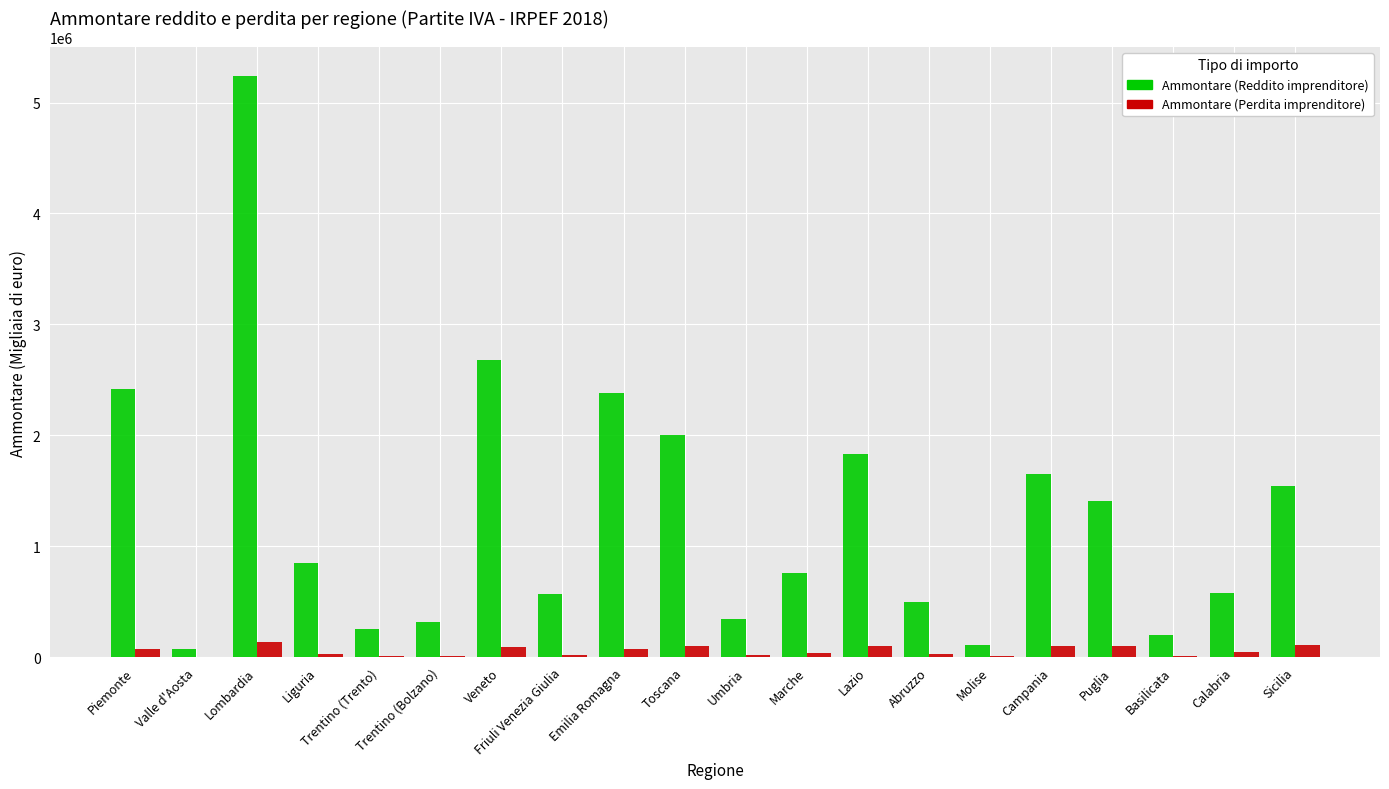

How many groups of bars are there?

20